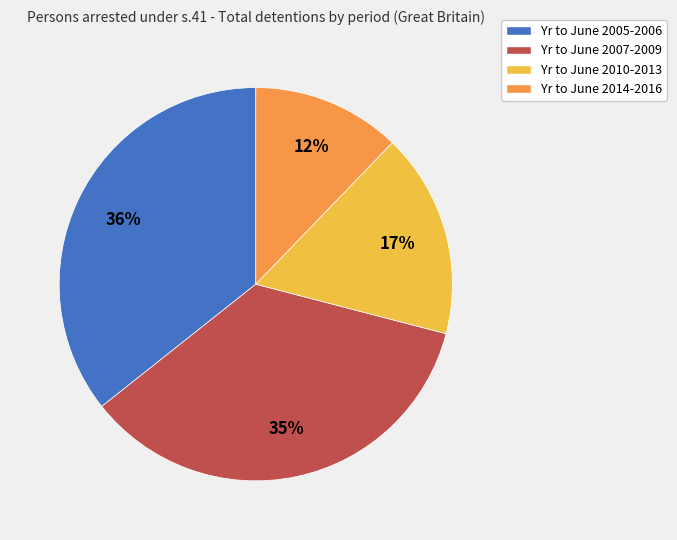

To the nearest percent, what is the average slice percentage?

25%